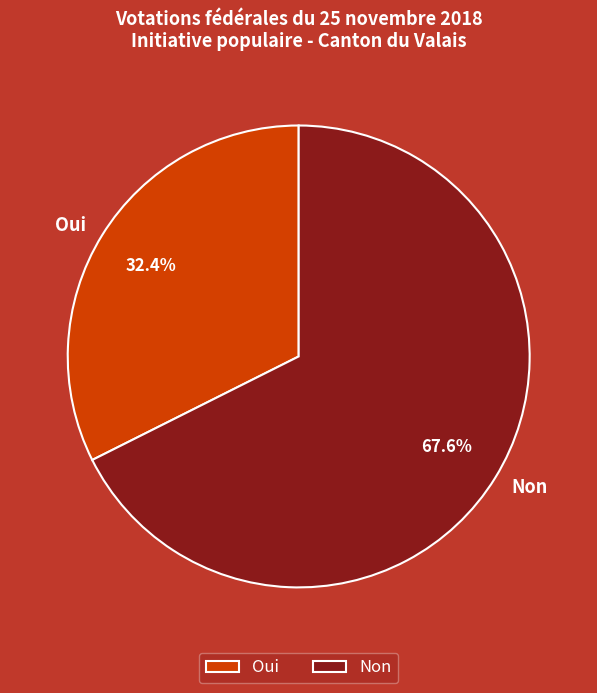

What is the total percentage of Oui and Non?

100.0%